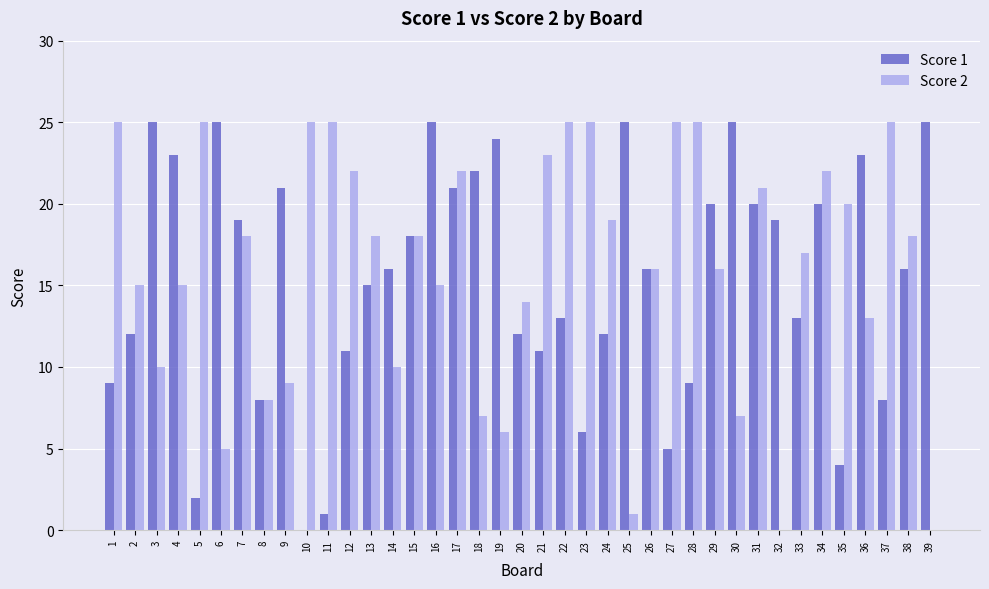

Is it true that Score 1 equals 16 at 38?

True